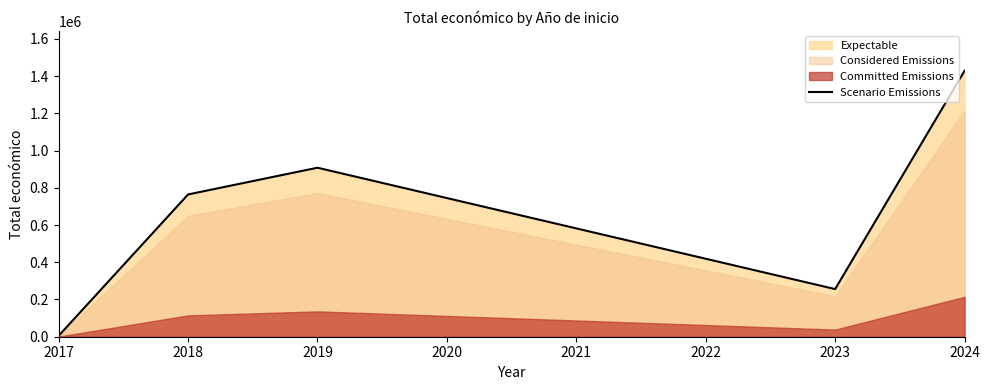

List the labels in order of Scenario Emissions value, largest first.

2024, 2019, 2018, 2023, 2017